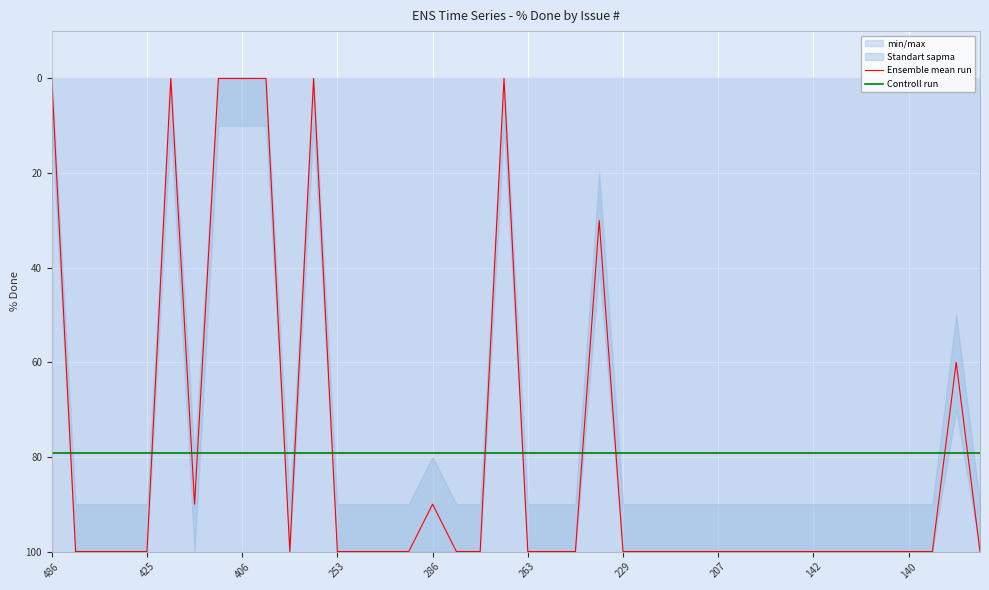

Is it true that Controll run equals 79.2 at 207?

True